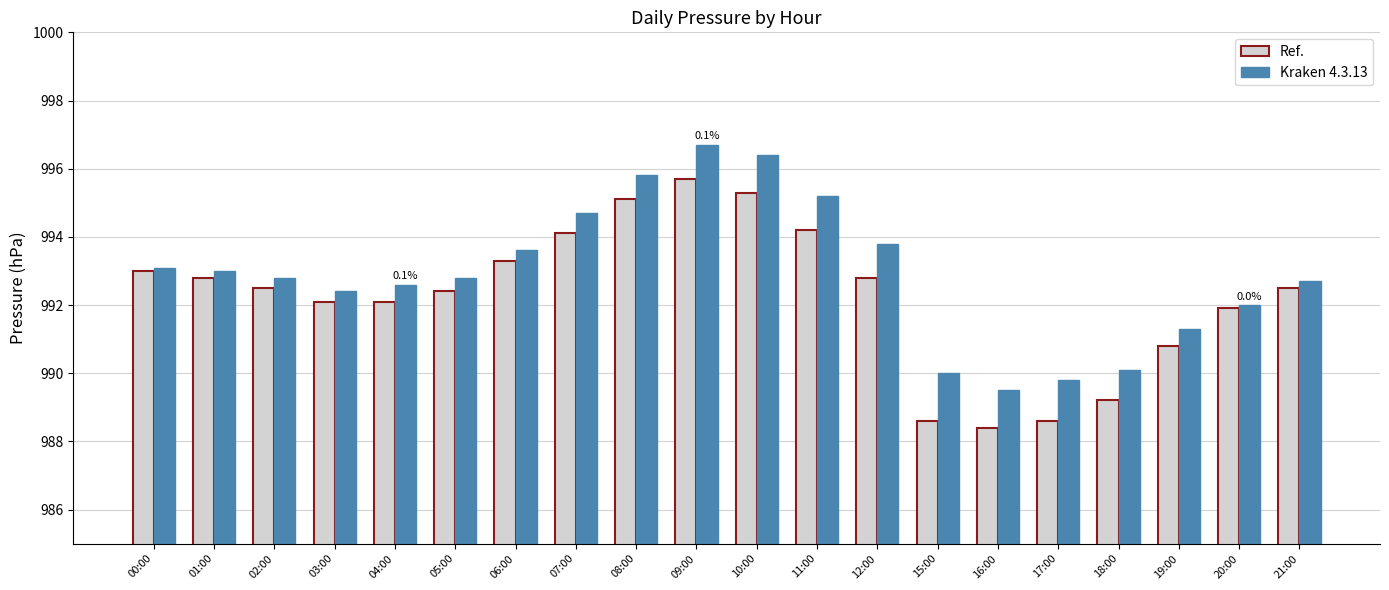

What is the minimum value for Kraken 4.3.13?

989.5